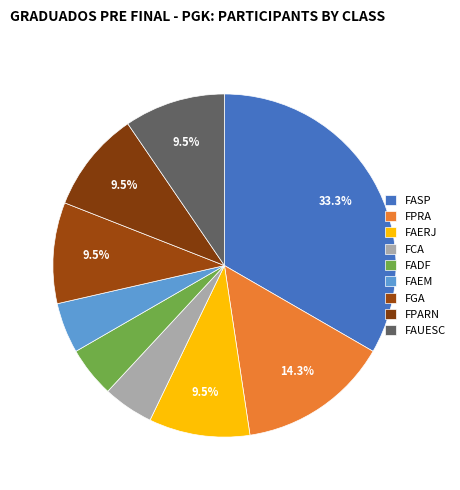

Is there any slice that represents more than half of the pie?

No